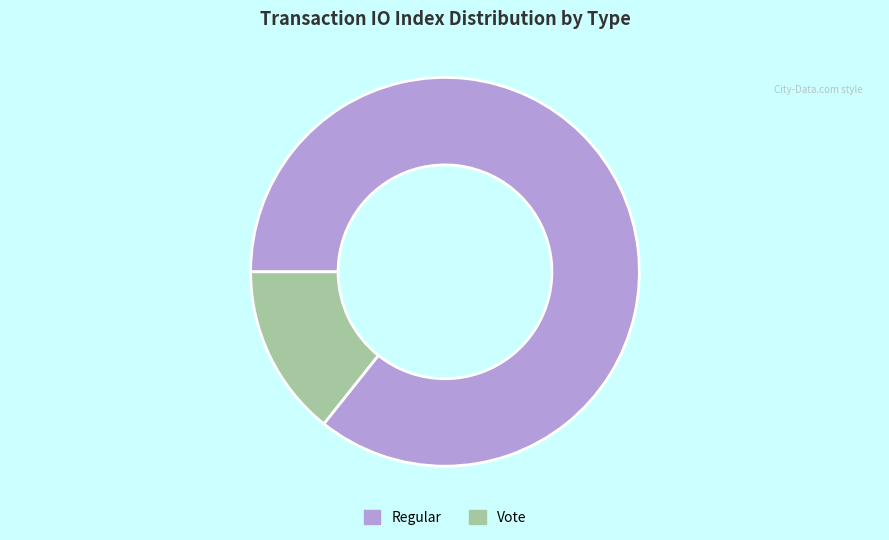

True or false: Regular accounts for 79% of the total.

False